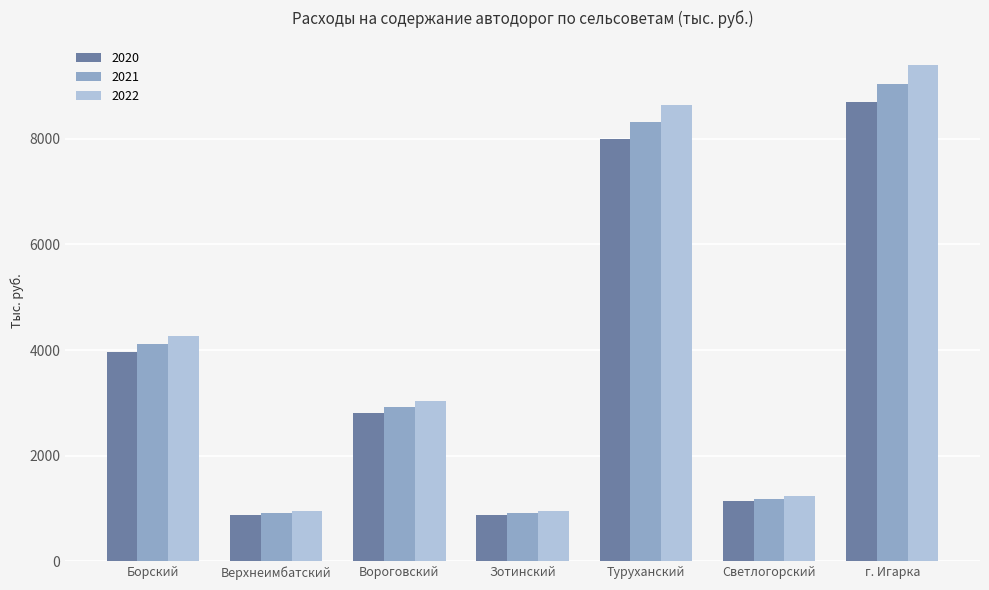

What is the difference between the 2022 values at Зотинский and Борский?

3321.0